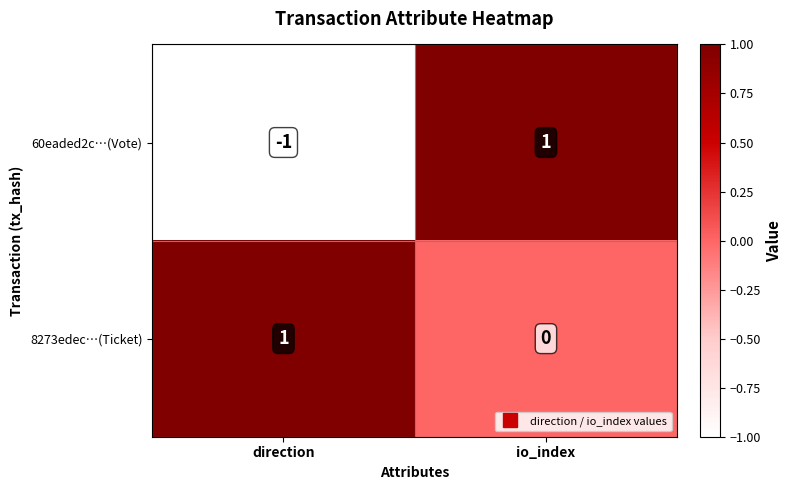

Which series has the largest total across all categories?

8273edec…(Ticket)